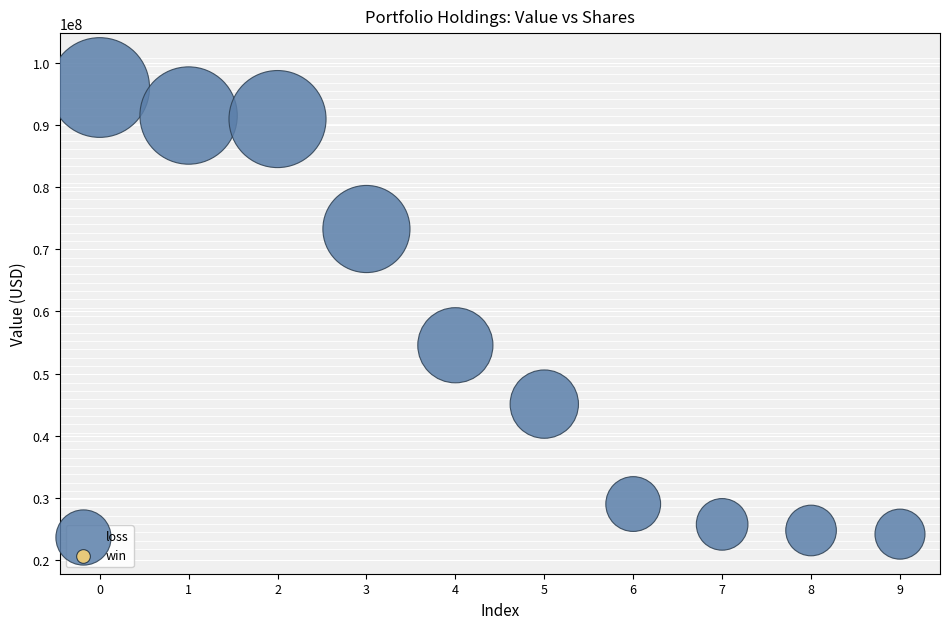

What is the average Y value?

55495231